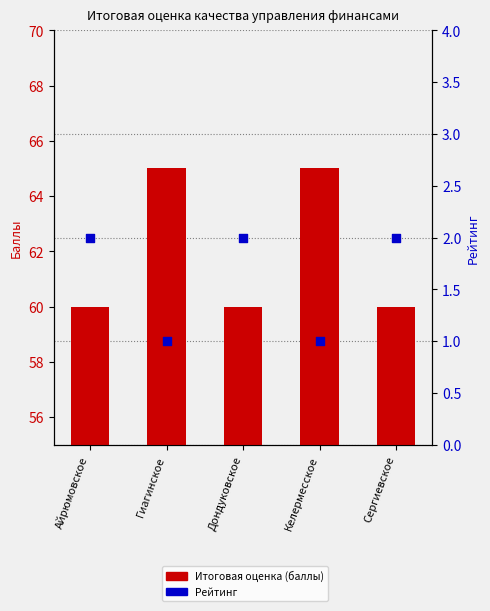

What is the total value across all series at Сергиевское?

62